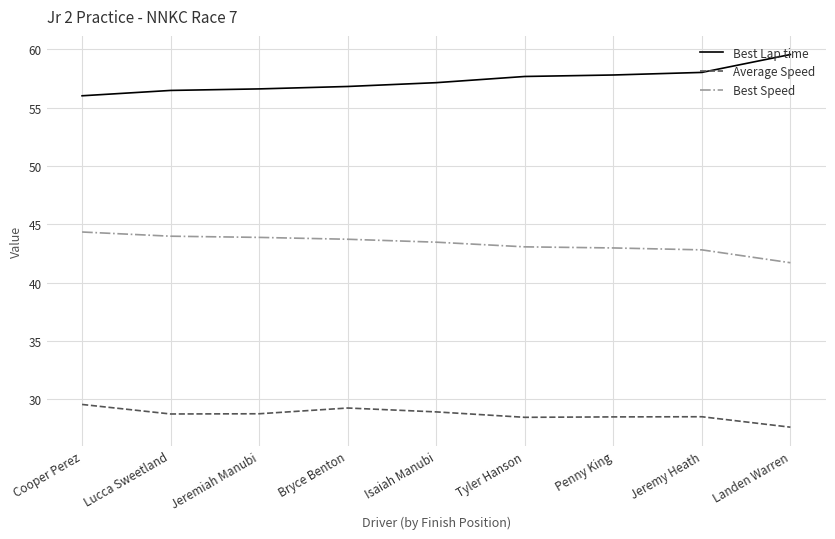

The Best Lap time series shows 21.8 at Bryce Benton. True or false?

False